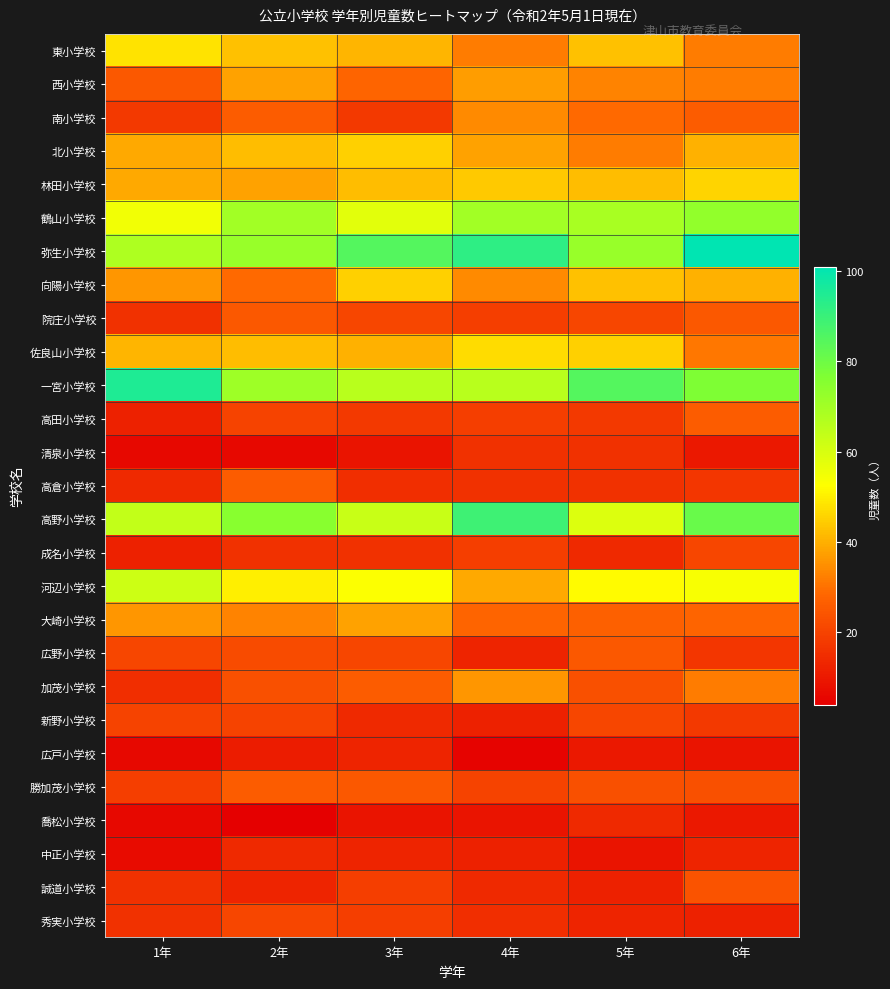

Reading left to right, what are all the values shown in this chart?

東小学校: 1年=48	2年=43	3年=41	4年=32	5年=43	6年=32
西小学校: 1年=25	2年=38	3年=28	4年=37	5年=33	6年=32
南小学校: 1年=18	2年=26	3年=18	4年=34	5年=29	6年=26
北小学校: 1年=39	2年=42	3年=45	4年=38	5年=32	6年=40
林田小学校: 1年=39	2年=38	3年=42	4年=44	5年=42	6年=46
鶴山小学校: 1年=55	2年=70	3年=58	4年=70	5年=69	6年=73
弥生小学校: 1年=68	2年=72	3年=85	4年=92	5年=72	6年=101
向陽小学校: 1年=36	2年=29	3年=45	4年=34	5年=43	6年=40
院庄小学校: 1年=16	2年=25	3年=21	4年=19	5年=21	6年=25
佐良山小学校: 1年=41	2年=42	3年=40	4年=47	5年=45	6年=31
一宮小学校: 1年=95	2年=71	3年=66	4年=66	5年=85	6年=77
高田小学校: 1年=12	2年=20	3年=18	4年=19	5年=18	6年=26
清泉小学校: 1年=6	2年=6	3年=9	4年=16	5年=16	6年=10
高倉小学校: 1年=14	2年=26	3年=15	4年=16	5年=16	6年=17
高野小学校: 1年=64	2年=75	3年=63	4年=89	5年=59	6年=81
成名小学校: 1年=12	2年=16	3年=16	4年=19	5年=14	6年=21
河辺小学校: 1年=62	2年=50	3年=53	4年=39	5年=52	6年=54
大崎小学校: 1年=36	2年=33	3年=38	4年=28	5年=27	6年=28
広野小学校: 1年=21	2年=22	3年=21	4年=13	5年=25	6年=17
加茂小学校: 1年=15	2年=23	3年=26	4年=36	5年=23	6年=32
新野小学校: 1年=20	2年=20	3年=14	4年=12	5年=21	6年=18
広戸小学校: 1年=6	2年=11	3年=13	4年=5	5年=10	6年=9
勝加茂小学校: 1年=19	2年=26	3年=25	4年=20	5年=23	6年=23
喬松小学校: 1年=6	2年=4	3年=9	4年=9	5年=14	6年=10
中正小学校: 1年=7	2年=14	3年=13	4年=12	5年=9	6年=13
誠道小学校: 1年=16	2年=13	3年=19	4年=14	5年=12	6年=24
秀実小学校: 1年=16	2年=21	3年=19	4年=15	5年=13	6年=12